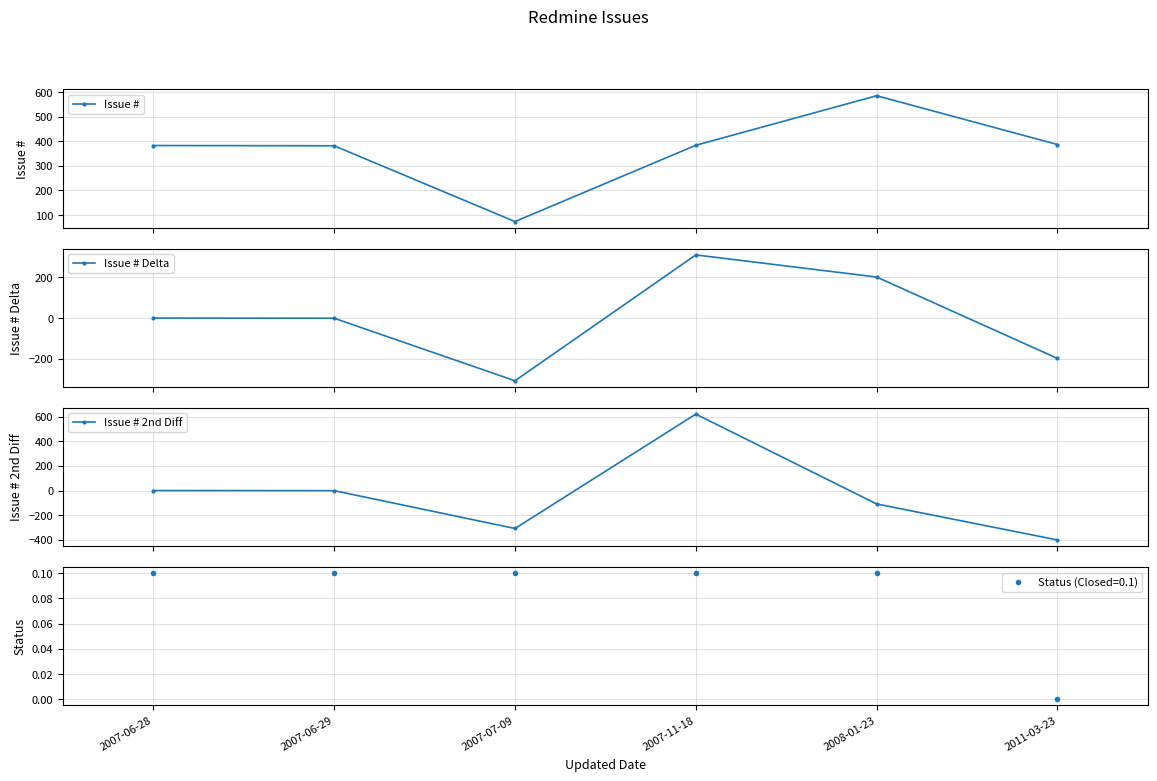

Does the chart have visible grid lines?

Yes